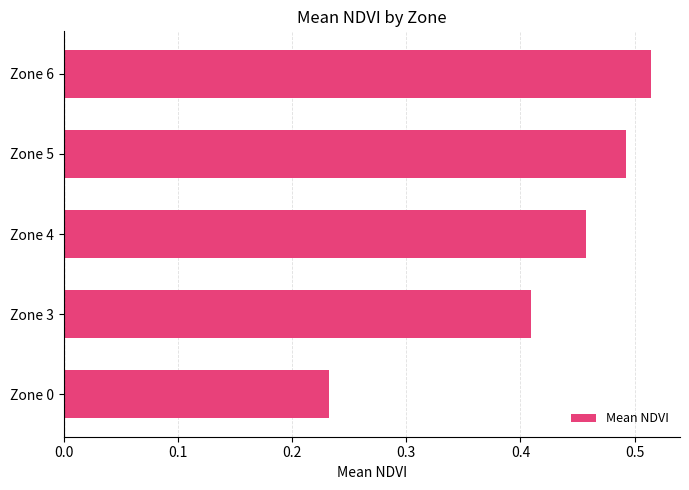

What is the sum of all values?

2.1